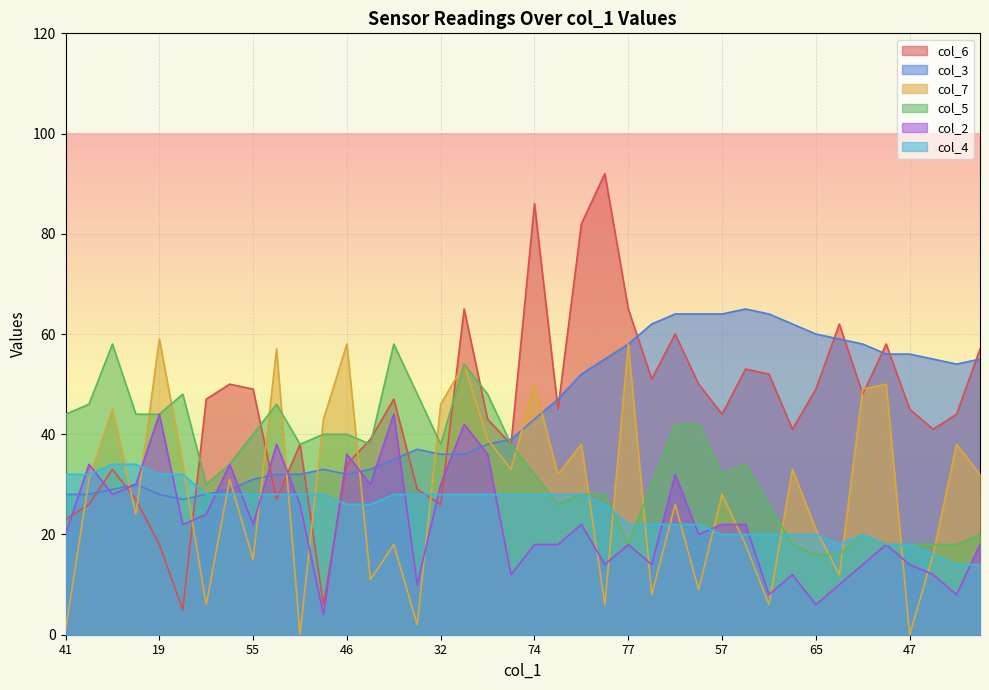

True or false: col_4 and col_6 intersect in this chart.

True